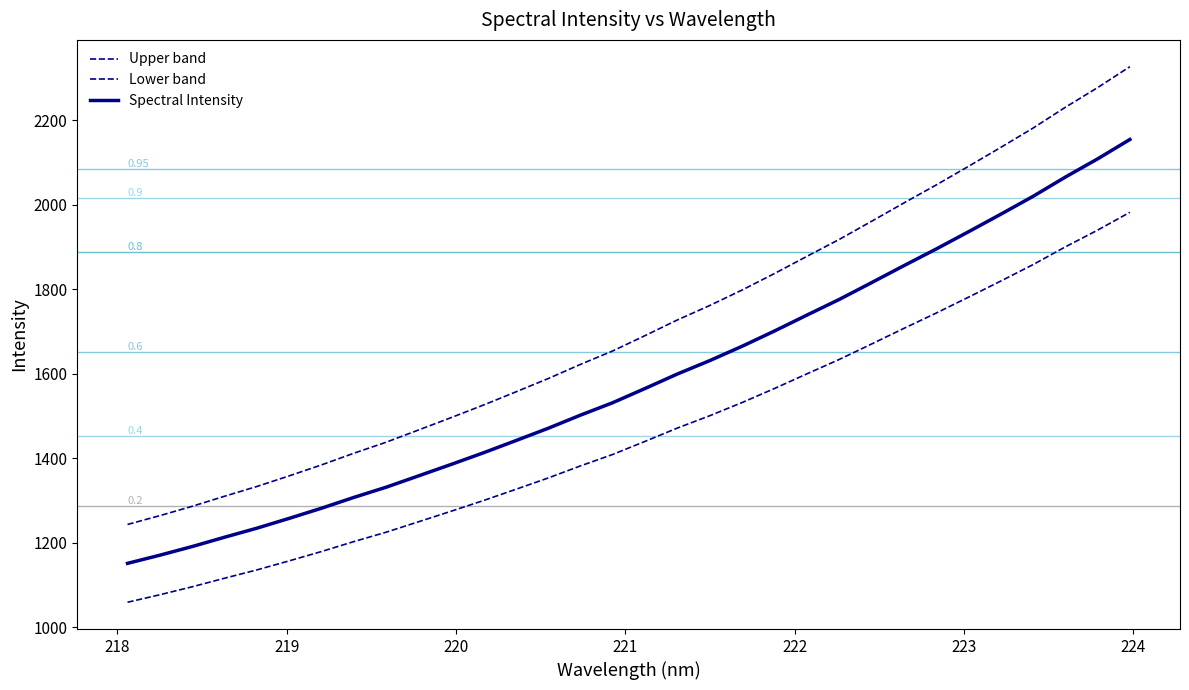

What is the minimum value shown in the chart?

1059.0